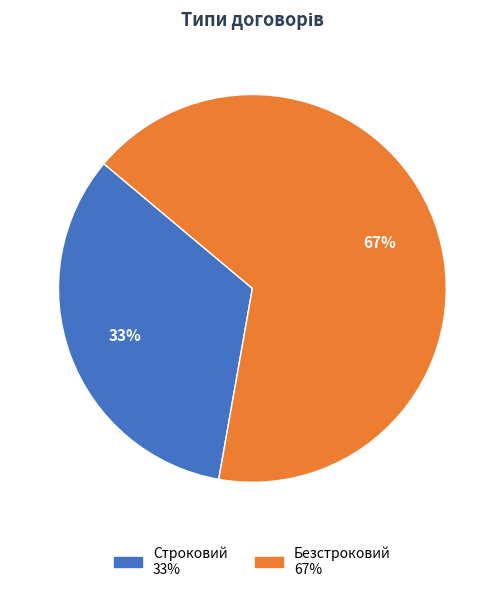

How many slices are in this pie chart?

2